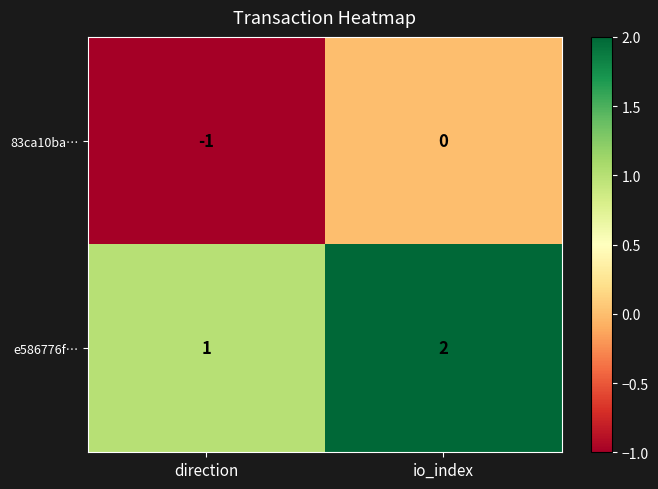

The value of e586776f… at io_index is 2. True or false?

True